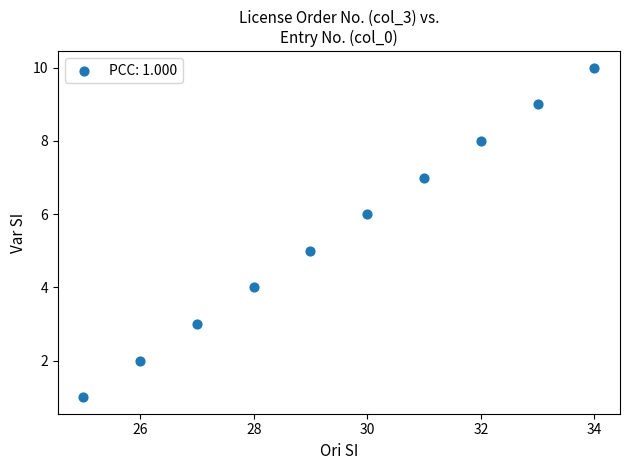

What is the range of Y values (max minus min)?

9